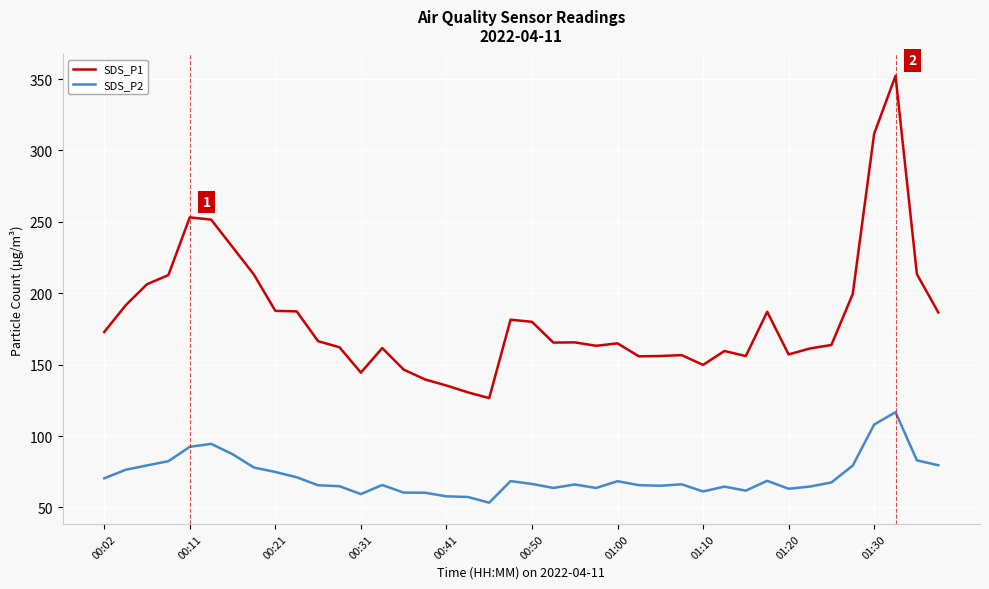

What is the difference between the second highest and second lowest values in the SDS_P2 series?

50.7